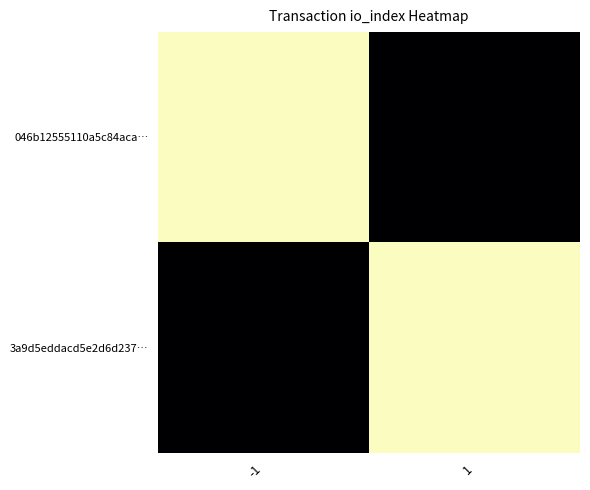

List the series in order of their peak value, highest first.

046b12555110a5c84aca…, 3a9d5eddacd5e2d6d237…